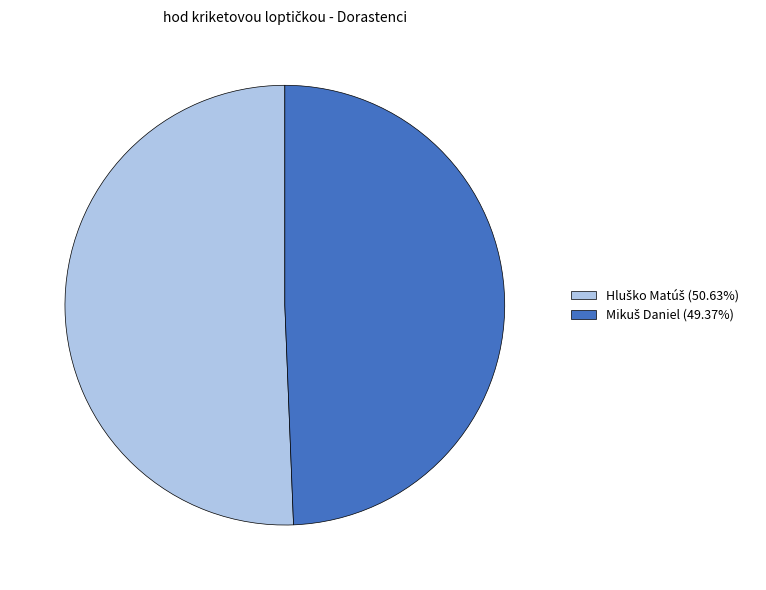

How many segments does this pie chart have?

2